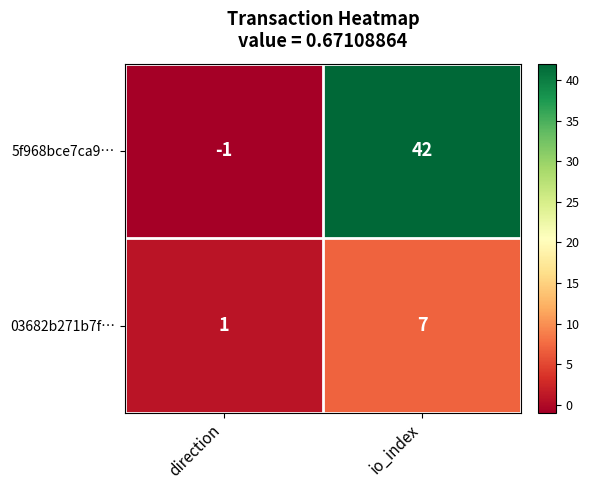

What is the total value across all series at io_index?

49